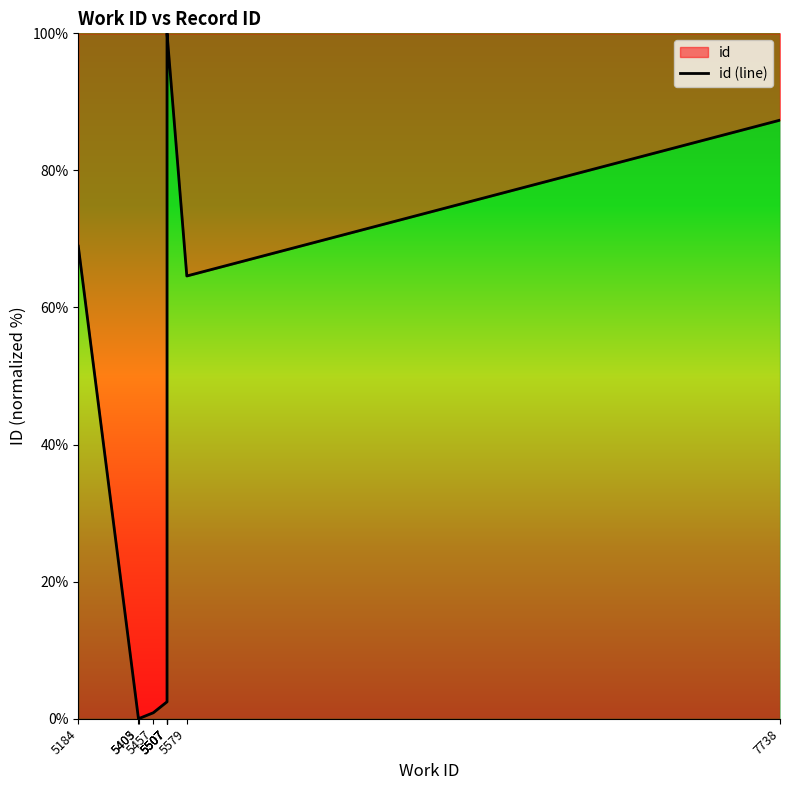

Which has a higher value, 5184 or 5405?

5184